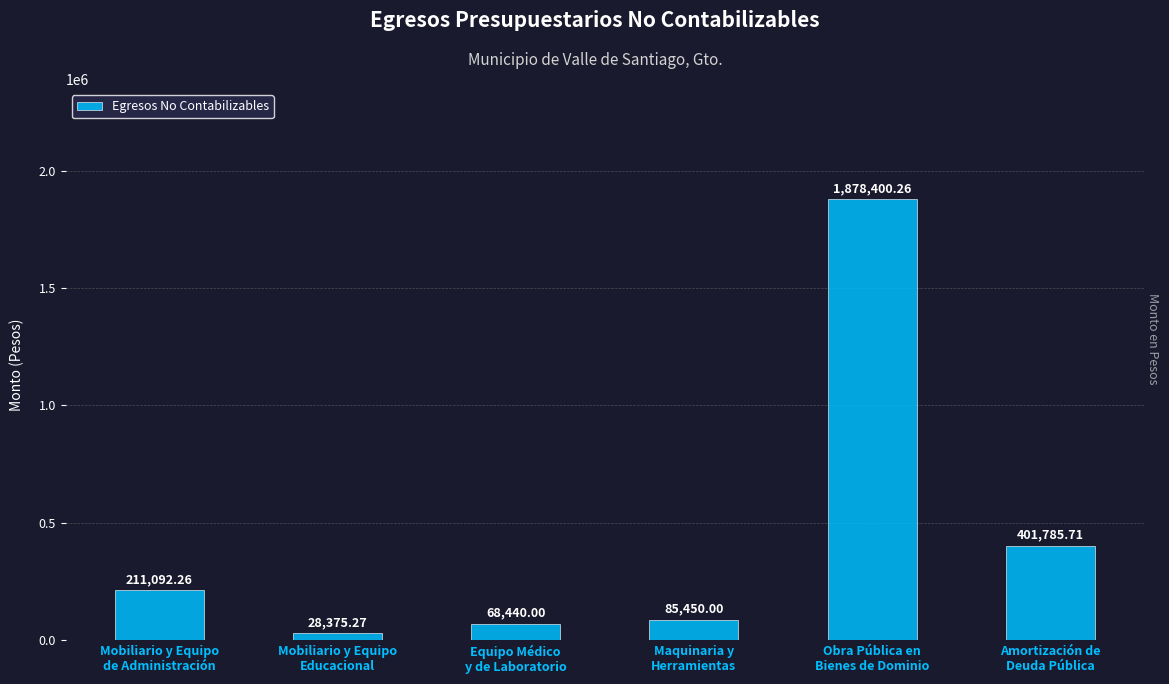

Is it true that the value at Obra Pública en
Bienes de Dominio is 1878400.3?

True